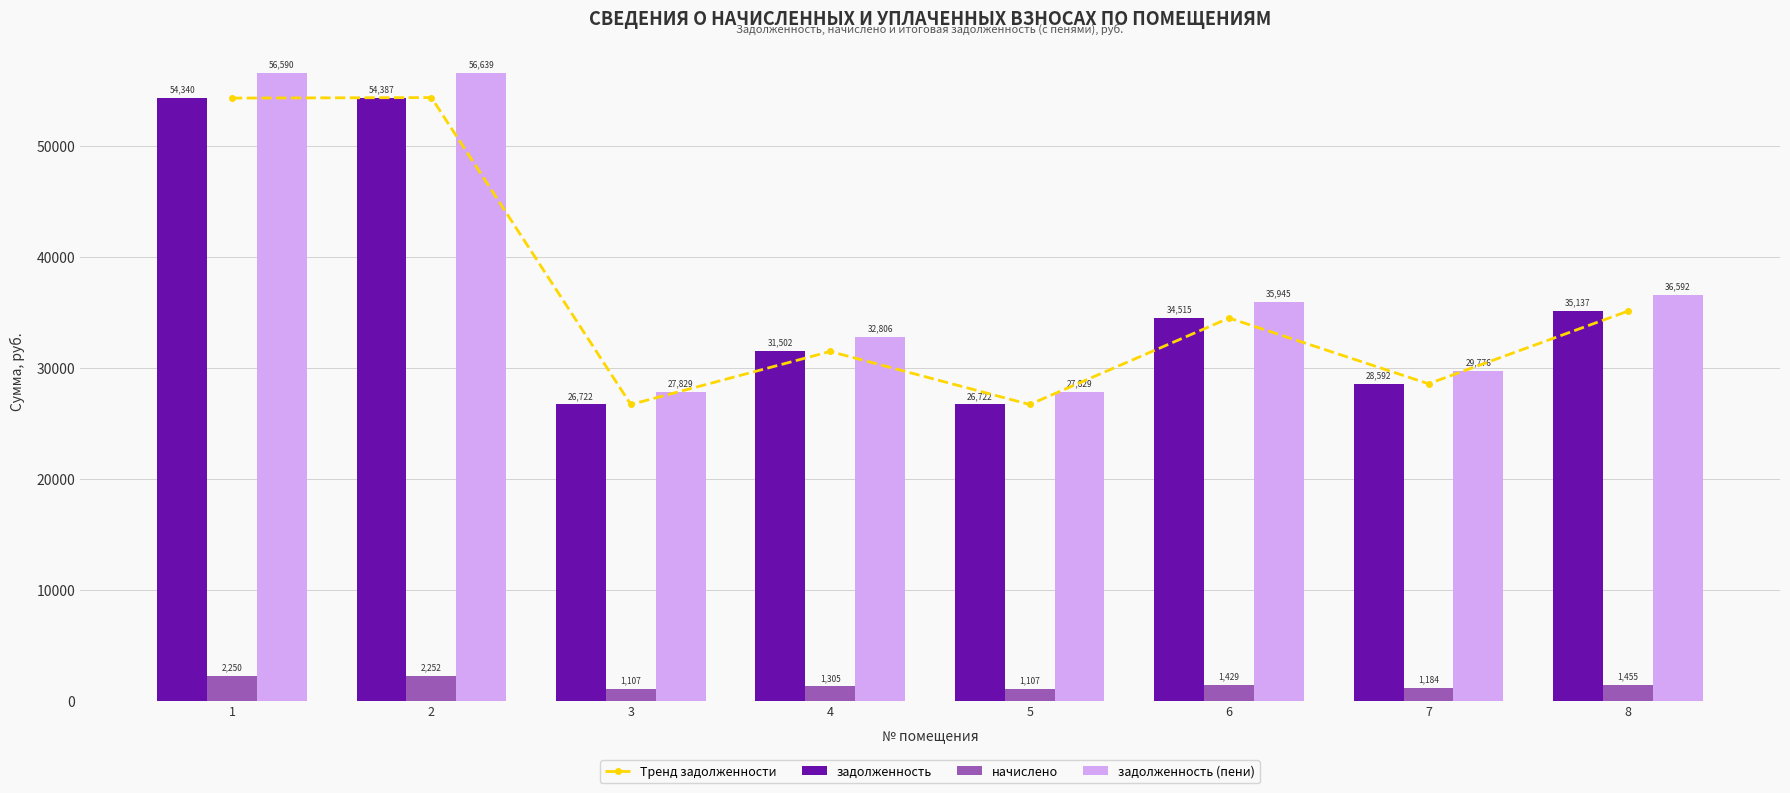

Are the bars grouped side by side (vs. stacked)?

Yes